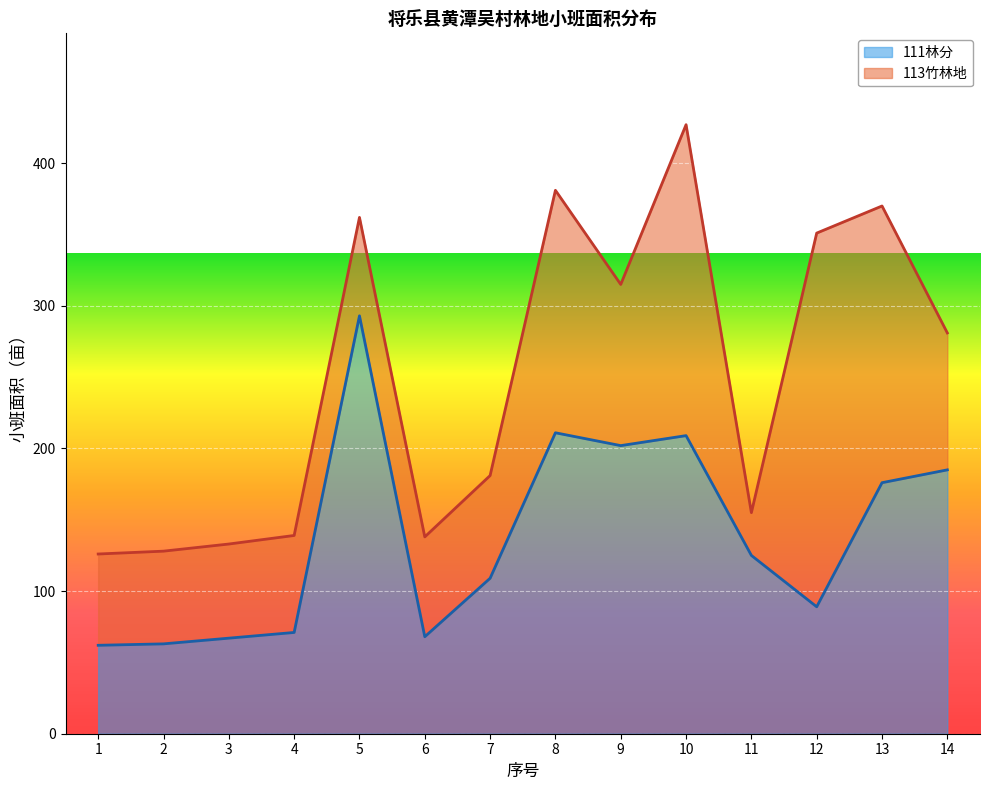

Is it true that the value at 3 is 67?

True